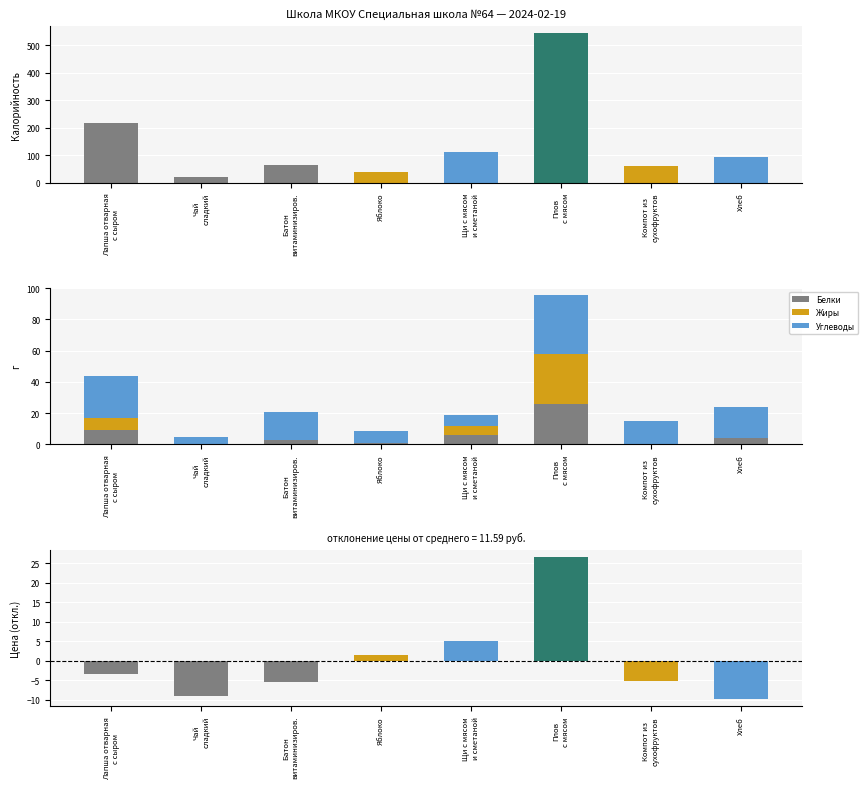

What position from the left is Чай
сладкий?

2